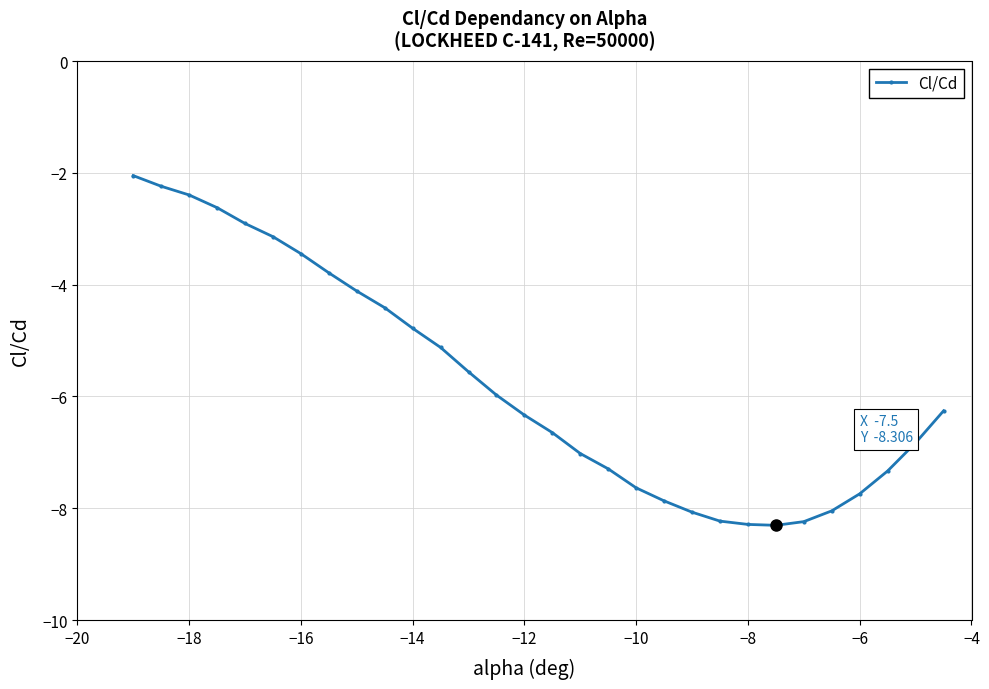

What is the minimum value shown in the chart?

-8.3